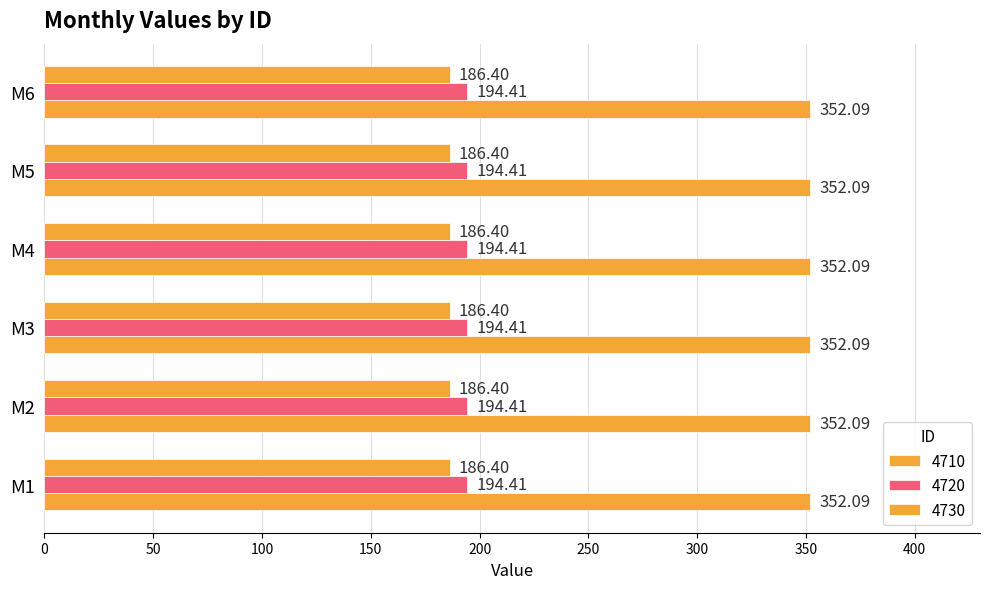

How many series are shown in this chart?

3